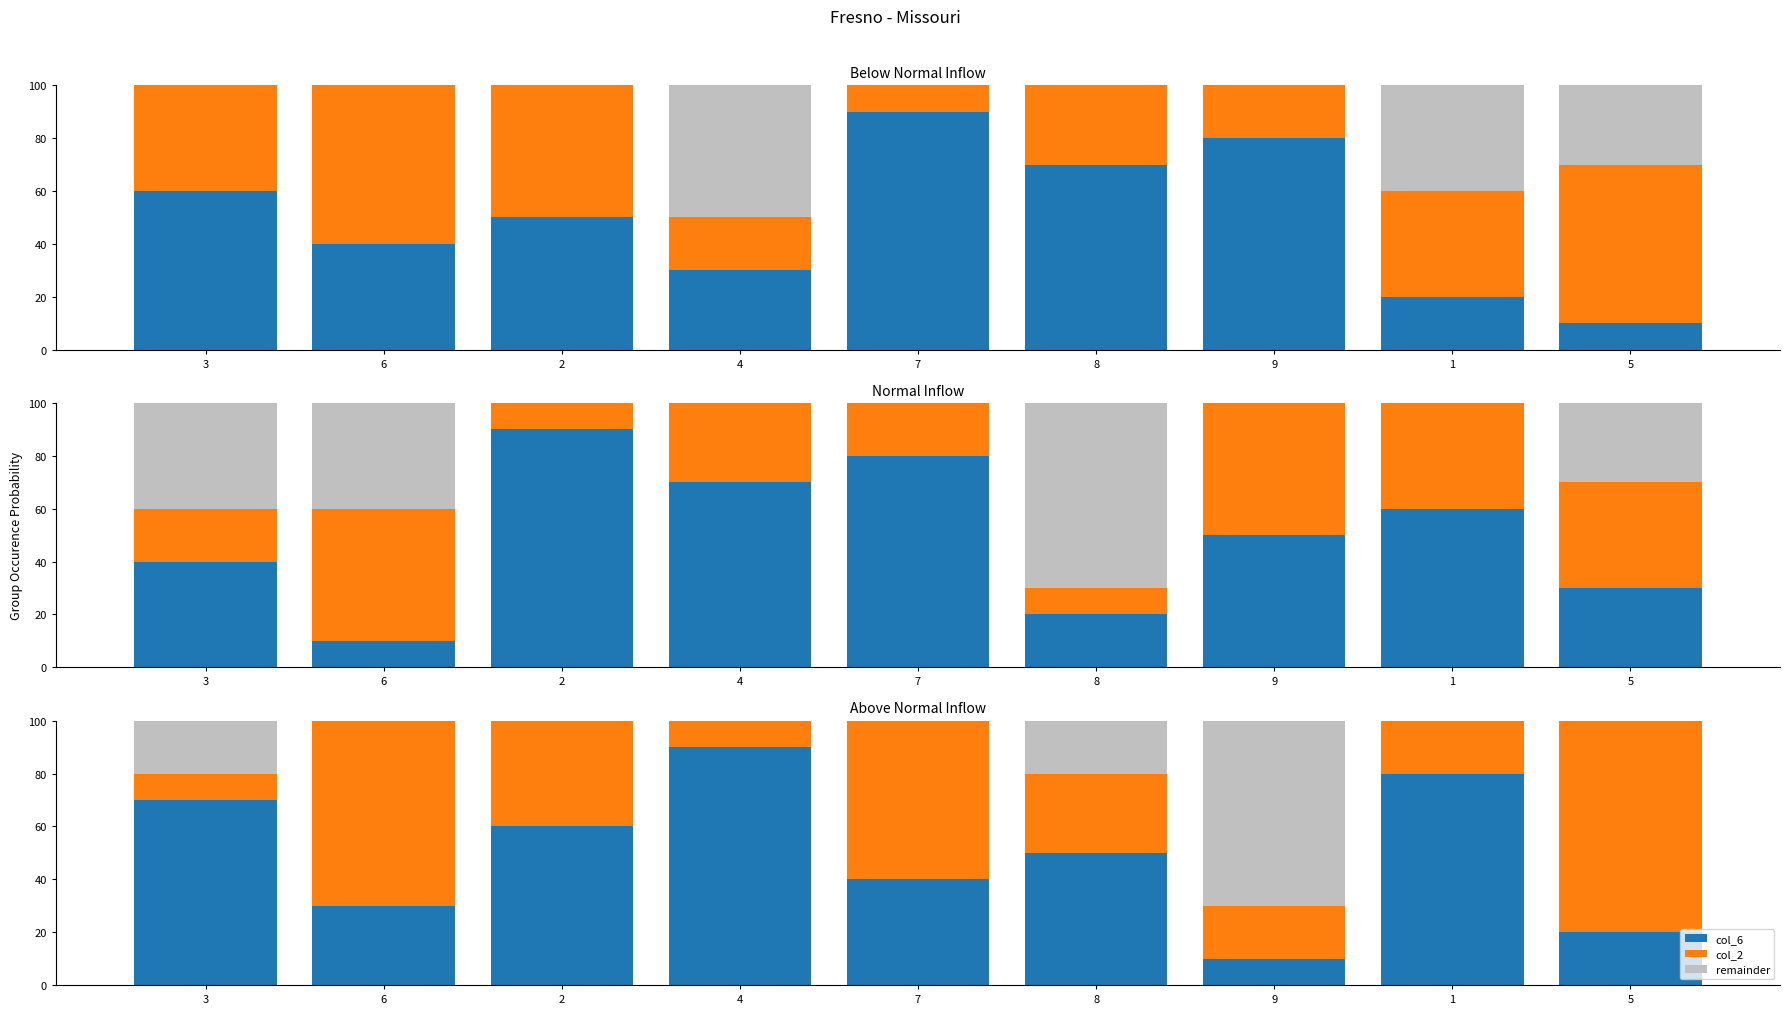

At how many categories does at least one series exceed 41?

9